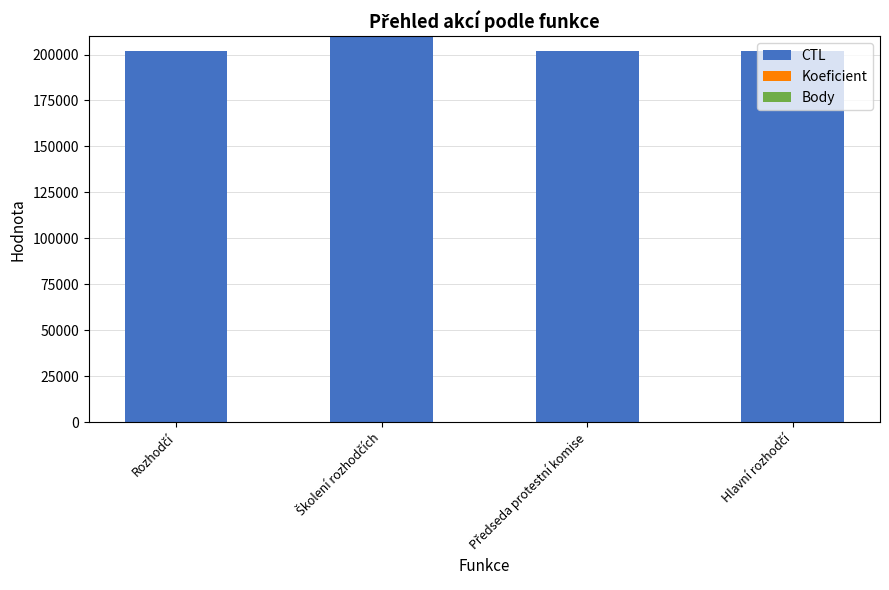

What is the maximum value for CTL?

209901.0